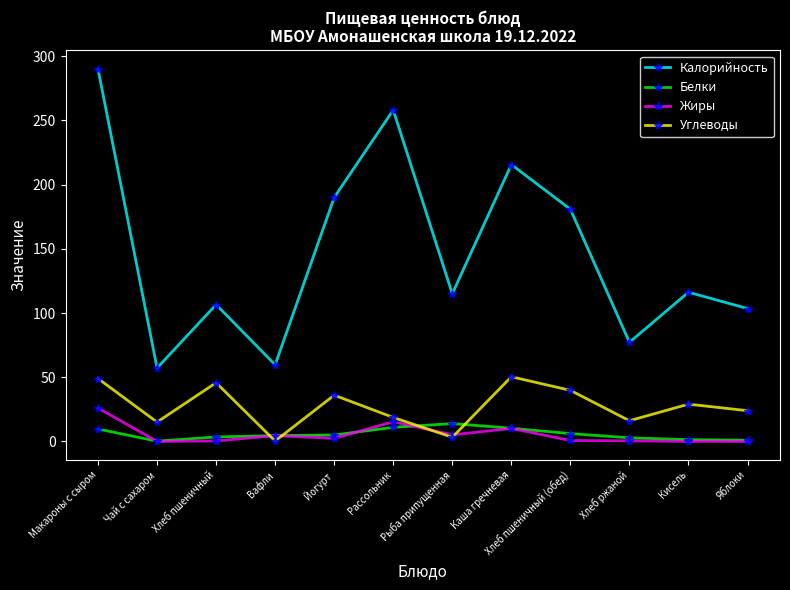

What is the approximate value of Калорийность at Каша гречневая?

215.6